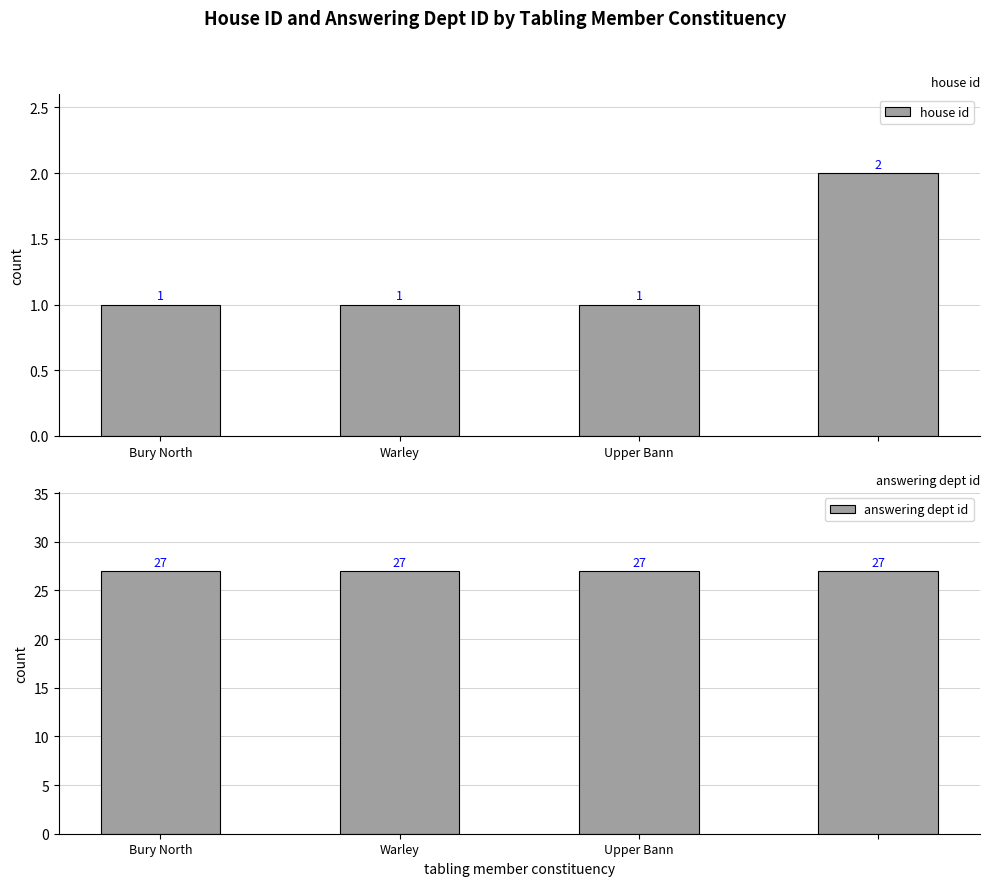

Which series changed the most between Bury North and Upper Bann?

house id